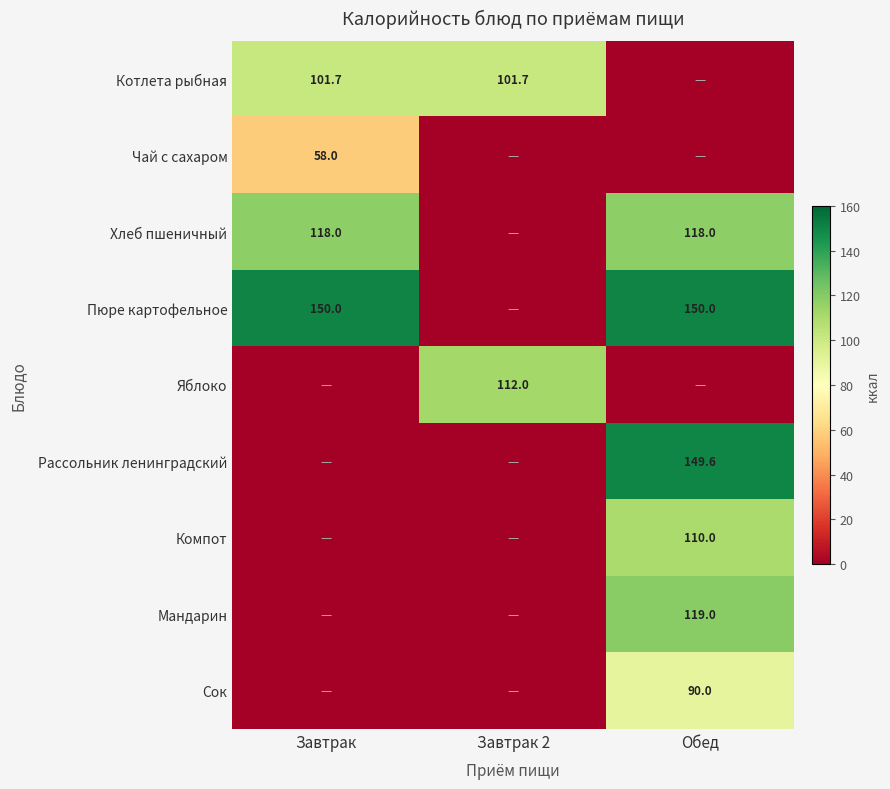

Is the value of Яблоко at Завтрак 2 greater than the value of Сок at Обед?

Yes